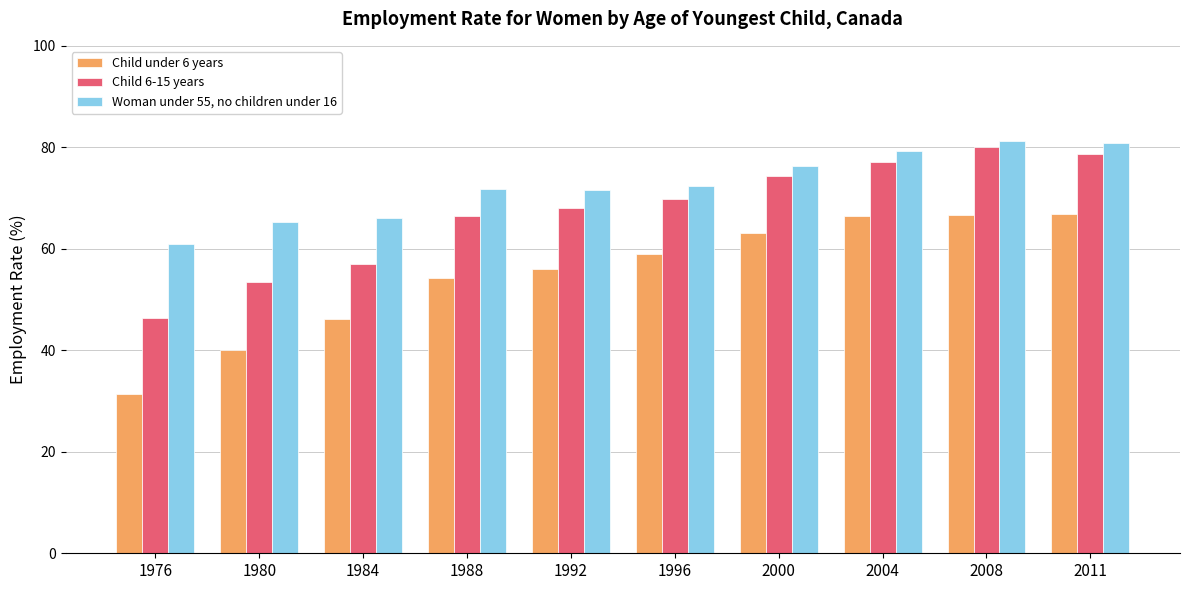

List the series in order of their peak value, lowest first.

Child under 6 years, Child 6-15 years, Woman under 55, no children under 16